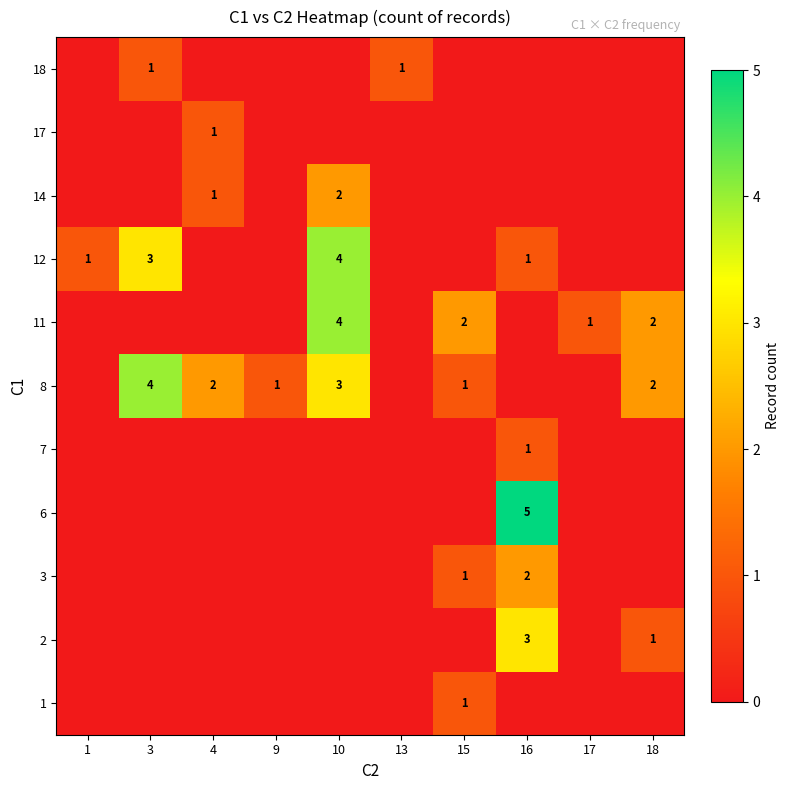

Is it true that 11 equals 1 at 17?

True